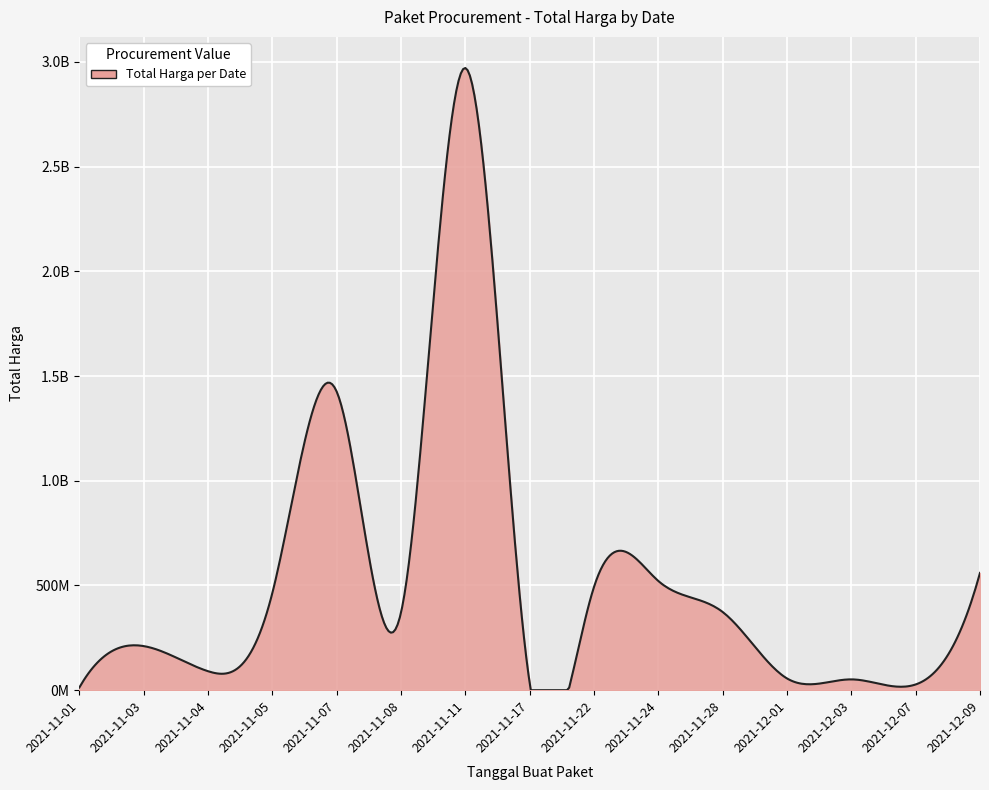

Reading left to right, what are all the values shown in this chart?

12787500	210611270	90672075	464002100	1425867900	370566000	2970963240	34292000	493000000	521459200	373404000	56152800	51601000	27412000	559971000